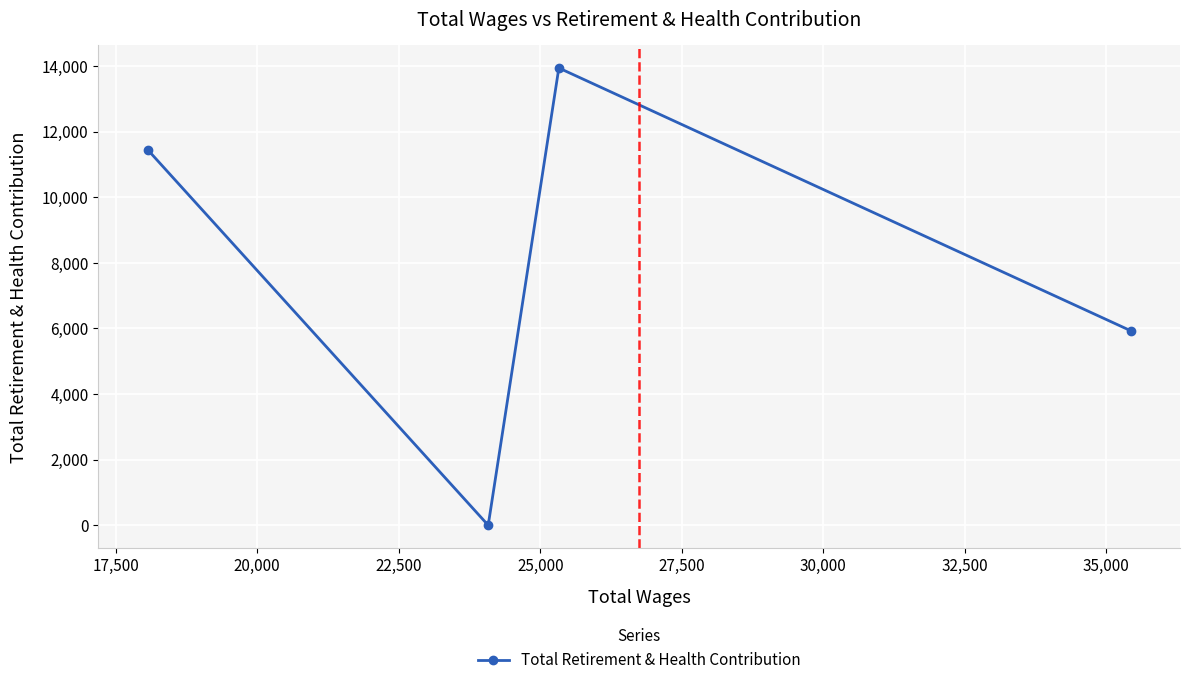

How many interior local valleys (lower than both neighbors) does the data have?

1